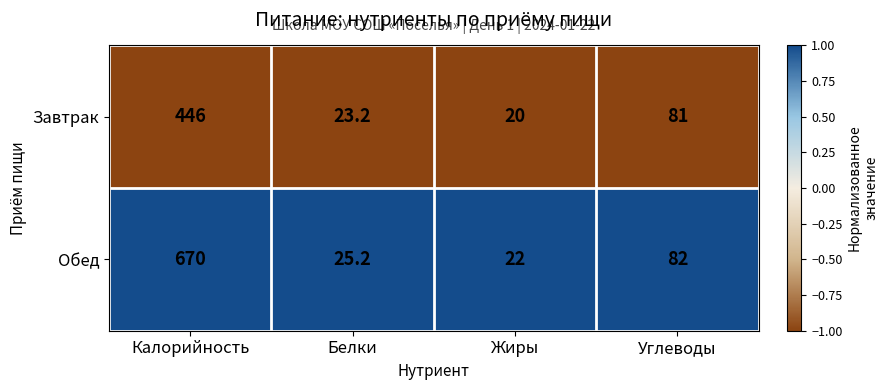

Rank the categories by Обед value from lowest to highest.

Жиры, Белки, Углеводы, Калорийность